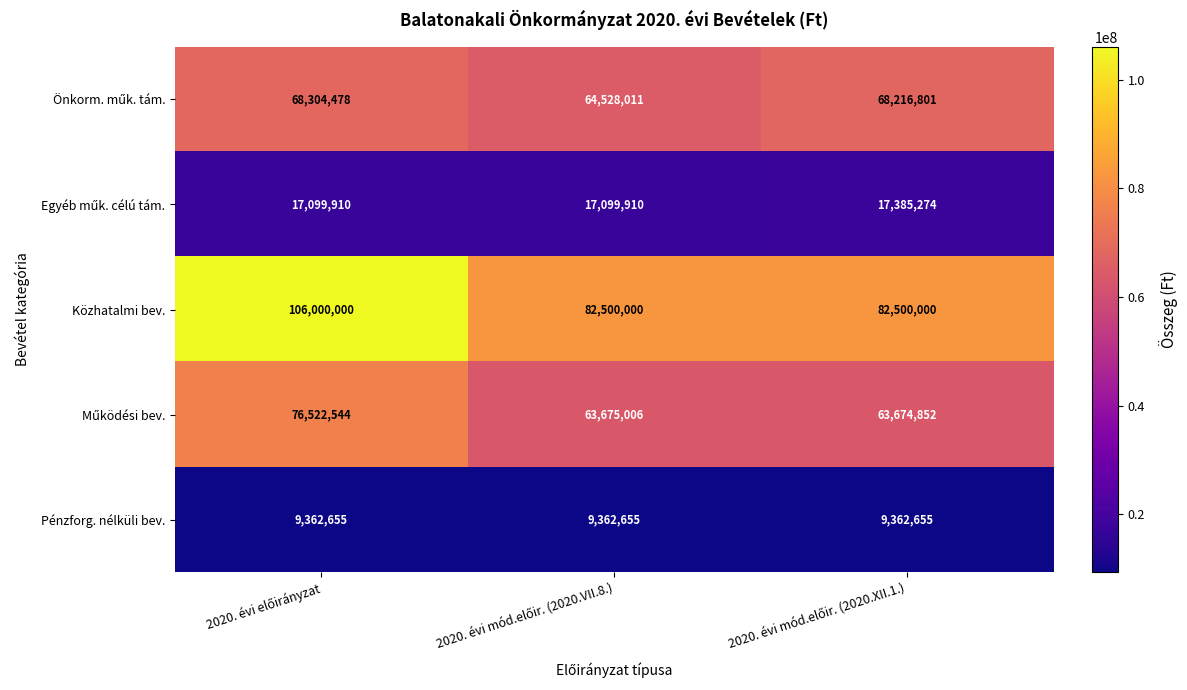

What is the difference between the maximum and minimum values in the Közhatalmi bev. series?

23500000